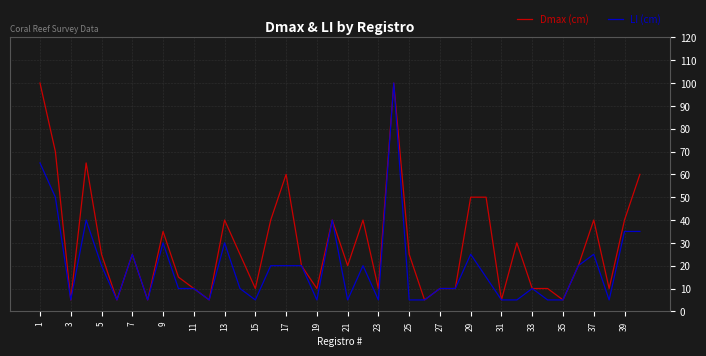

List the series in order of their overall mean, lowest first.

LI (cm), Dmax (cm)